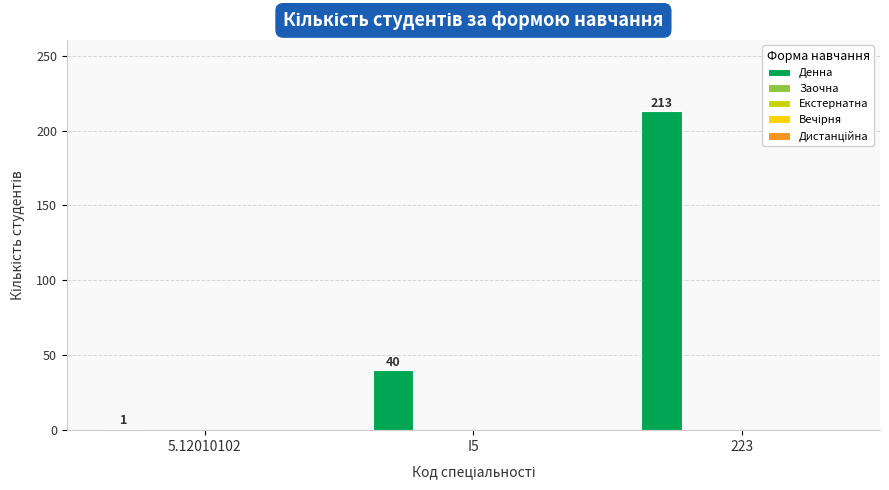

How many bars are there in total?

3